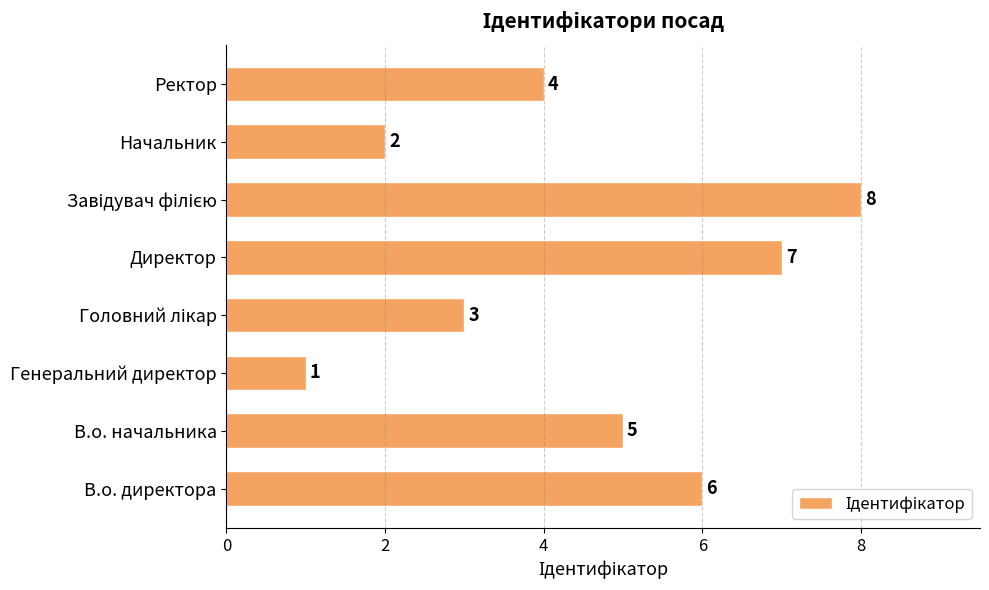

What is the difference between the second highest and second lowest values?

5